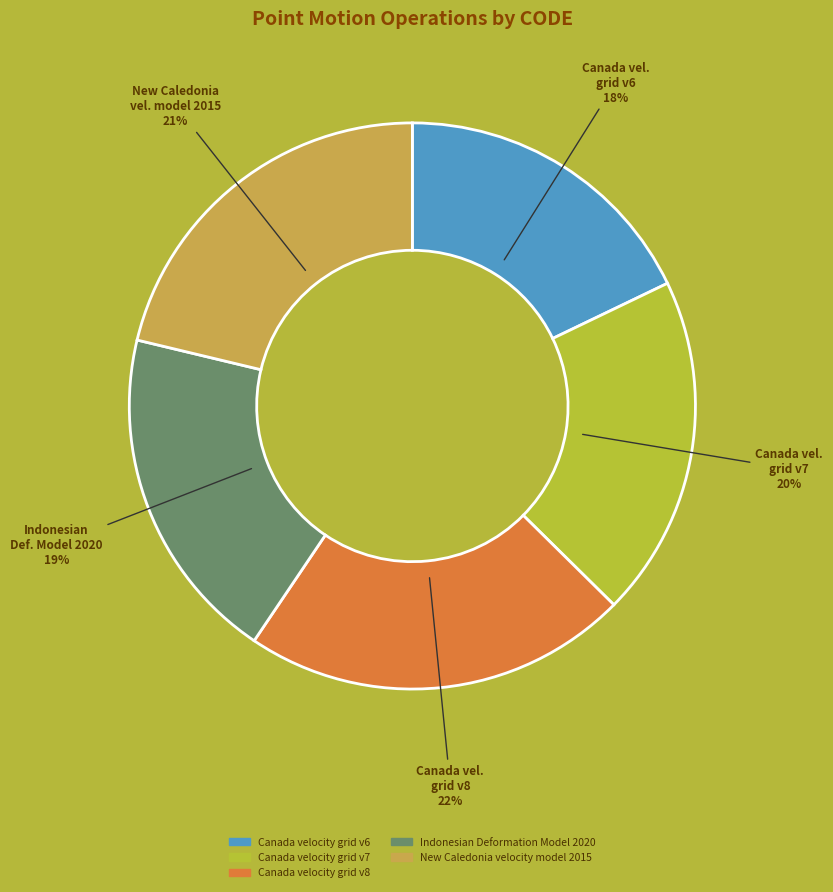

Does any single category account for the majority?

No